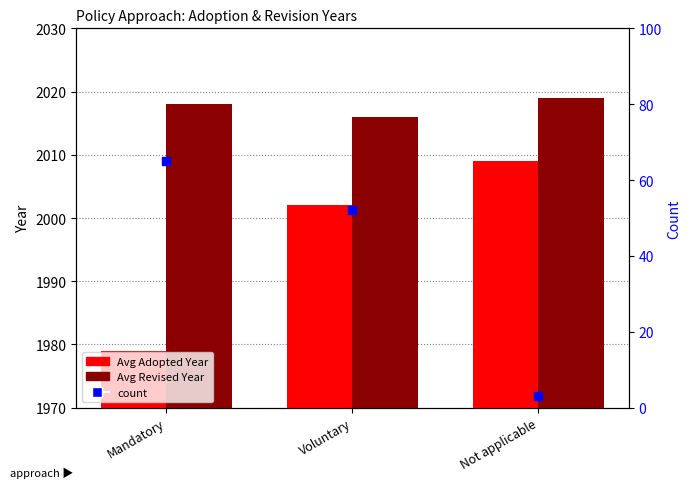

Which series reaches the maximum Y coordinate?

Avg Revised Year